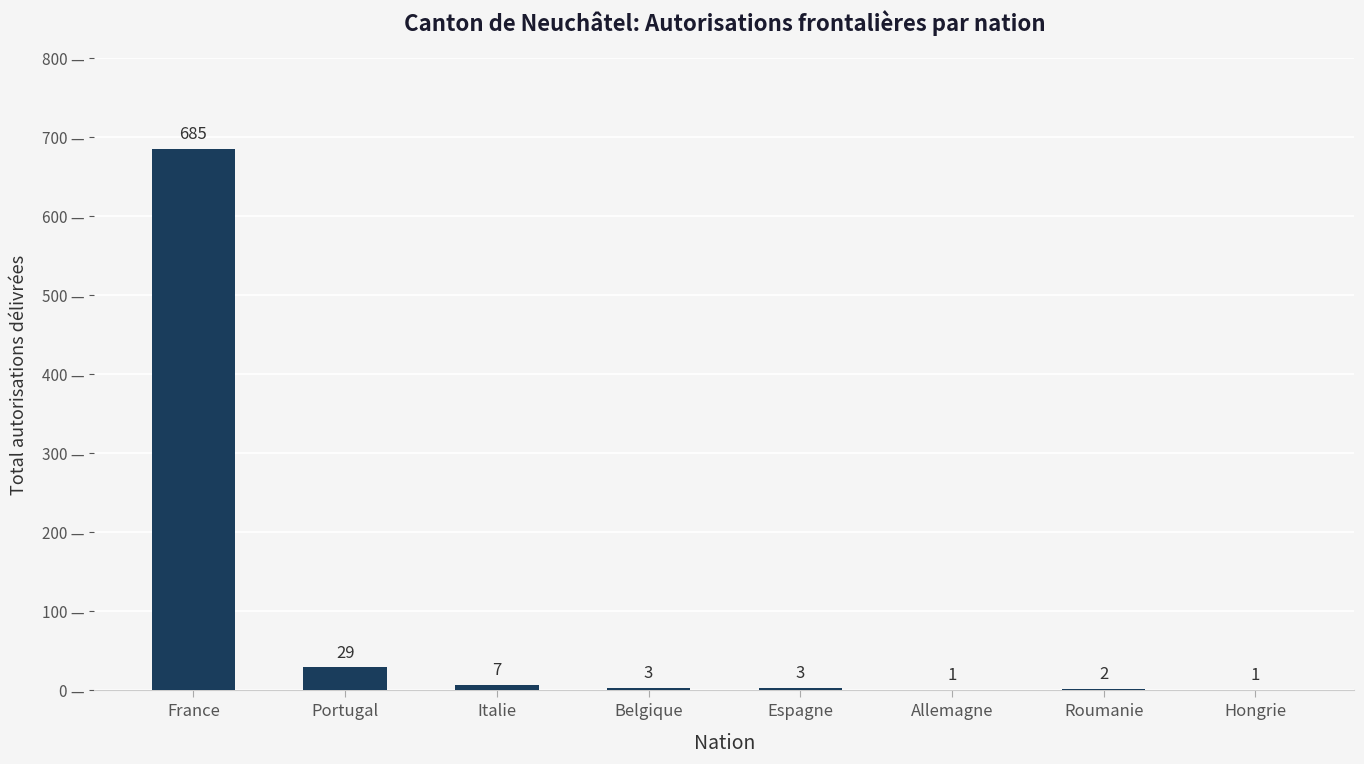

At which category does the chart reach its peak across all series?

France